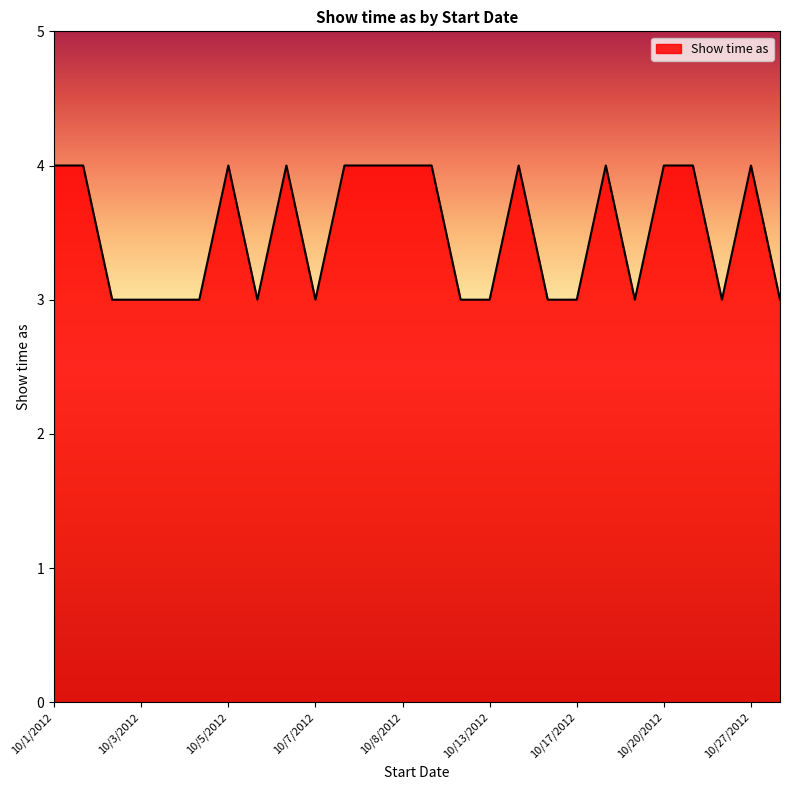

What is the greatest value displayed?

4